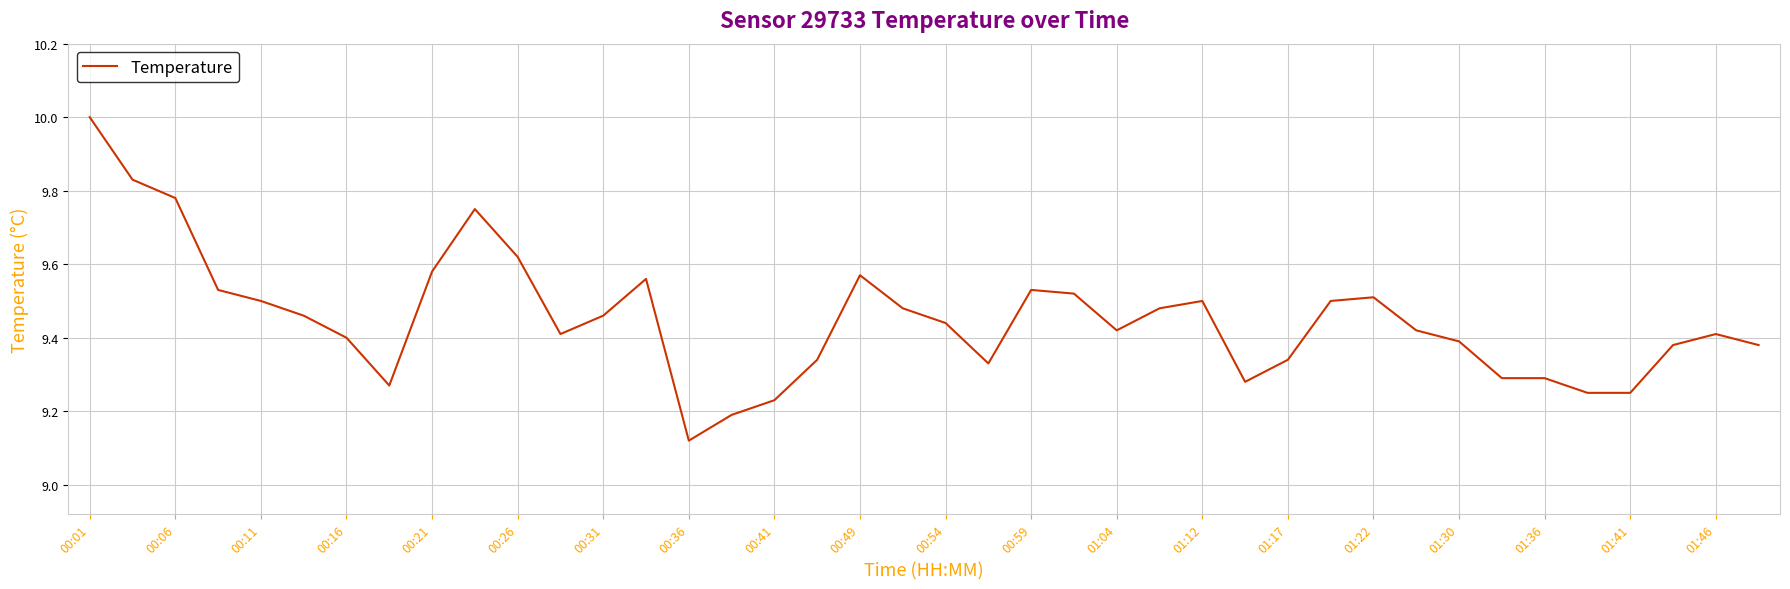

What is the maximum value shown in the chart?

10.0